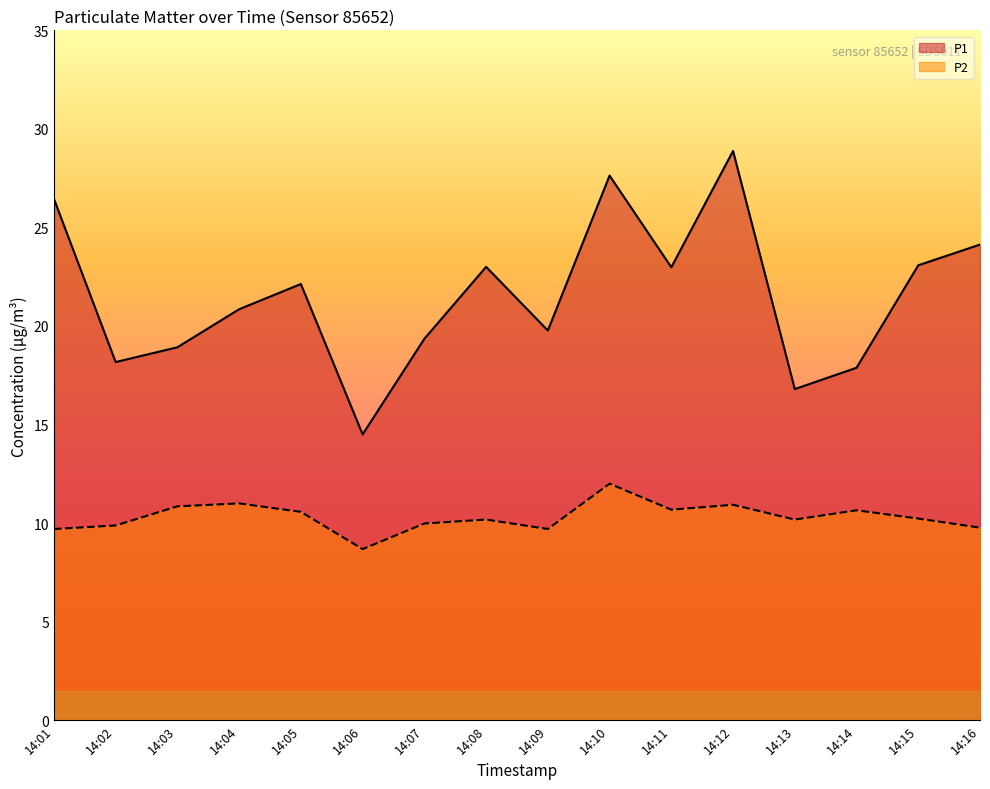

True or false: P1 has more than 0 points higher than both neighbors.

True